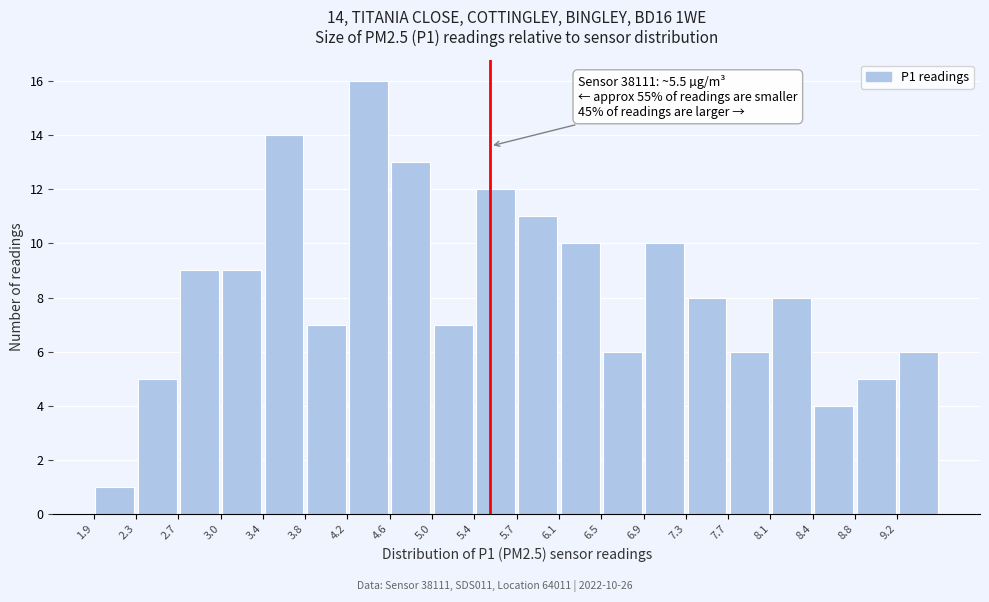

Which range on the x-axis has the tallest bar?

4.20 to 4.60